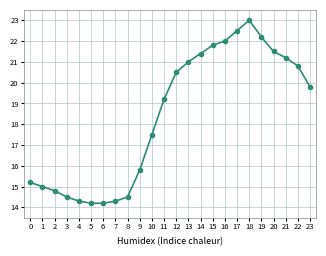

The value at 4 is 14.3. True or false?

True